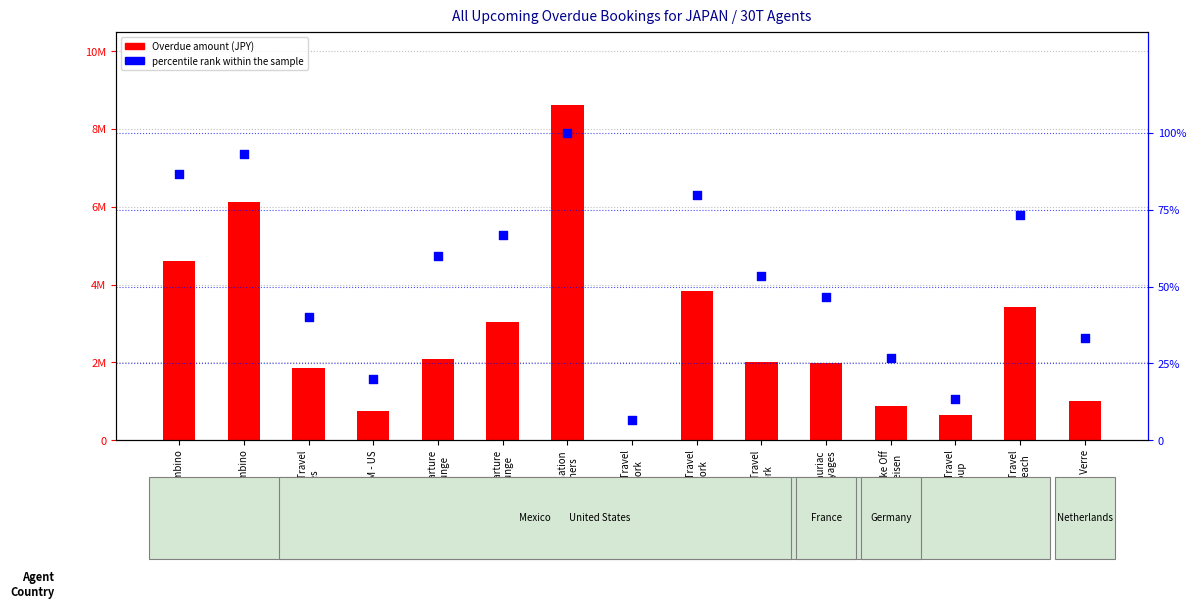

Which series contains the lowest Y value?

percentile rank within the sample